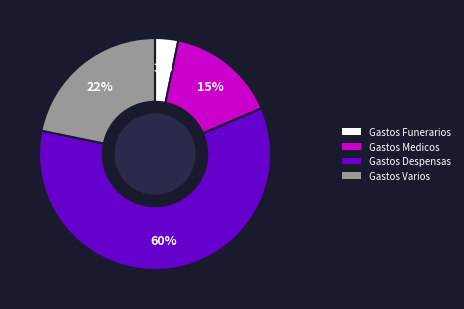

To the nearest percent, what is the average slice percentage?

25%